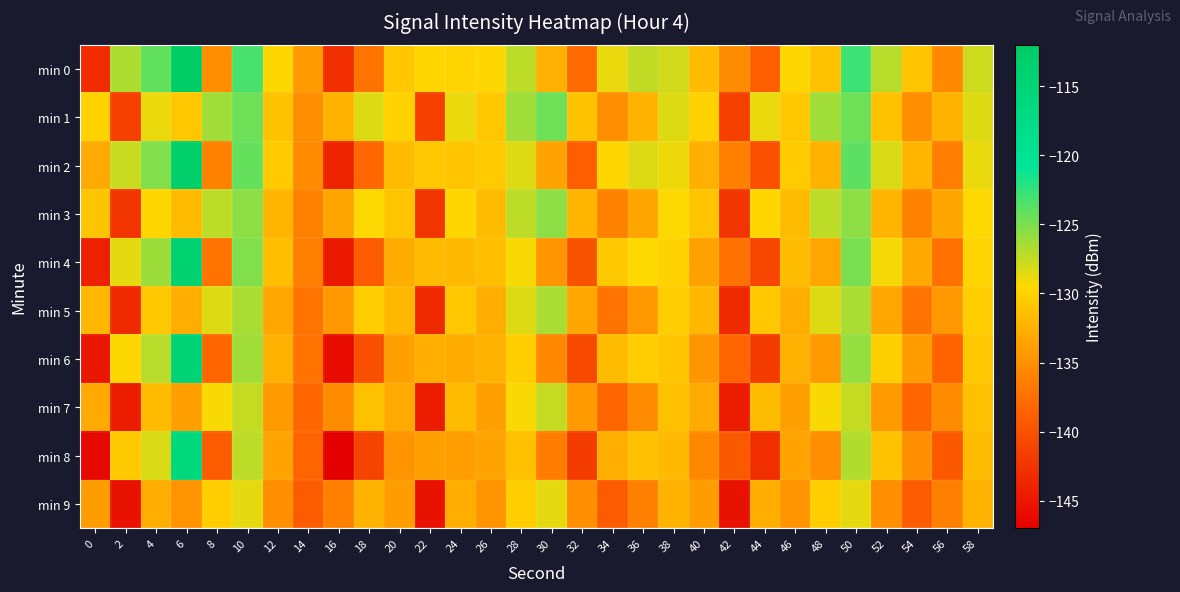

Which has a higher value, 20 or 58?

58